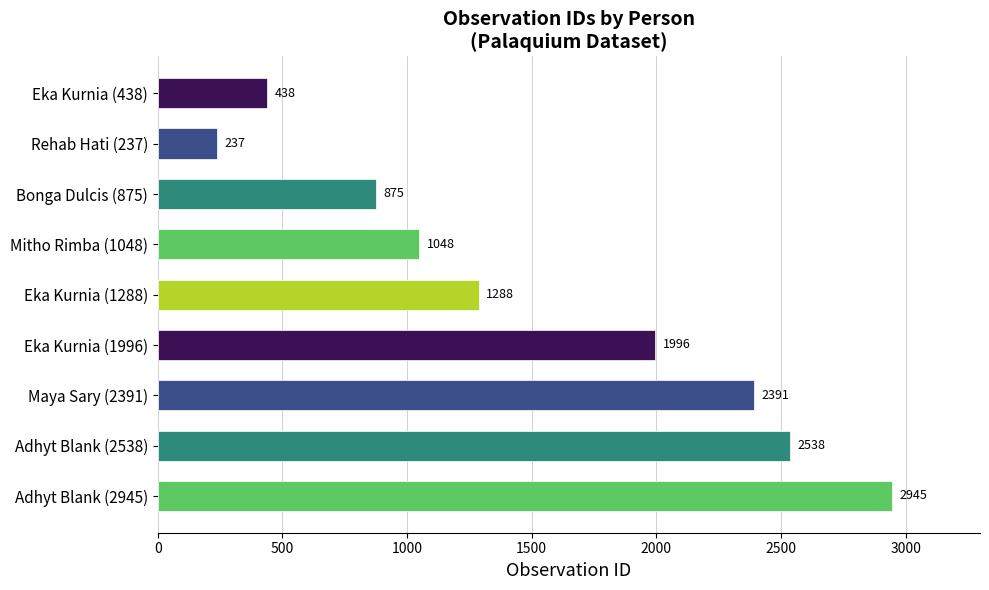

What is the difference between the second highest and second lowest values?

2100